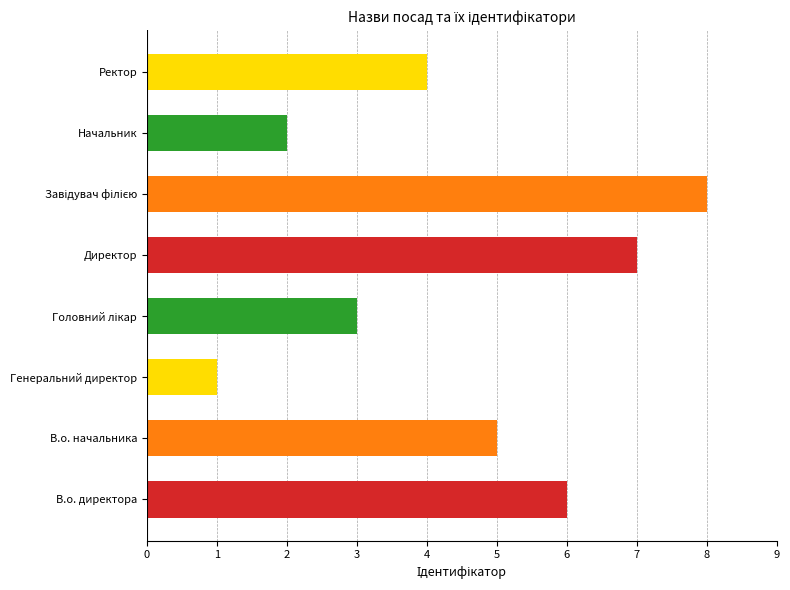

Does the chart contain any negative values?

No